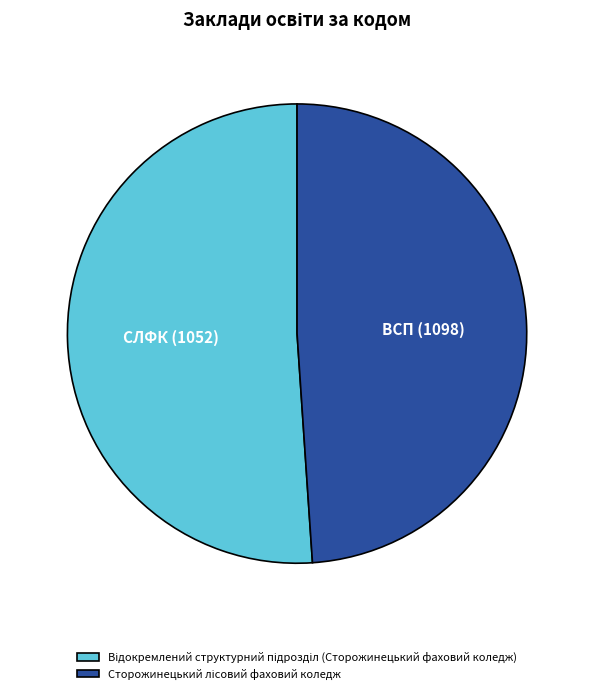

Count the number of slices in the pie.

2